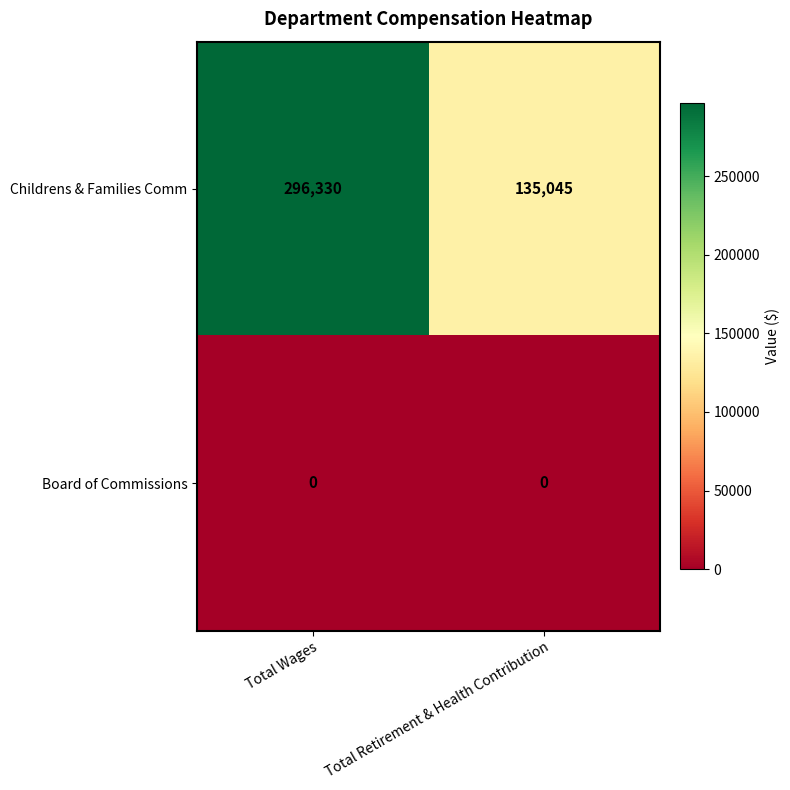

Which series has the widest spread of values?

Childrens & Families Comm